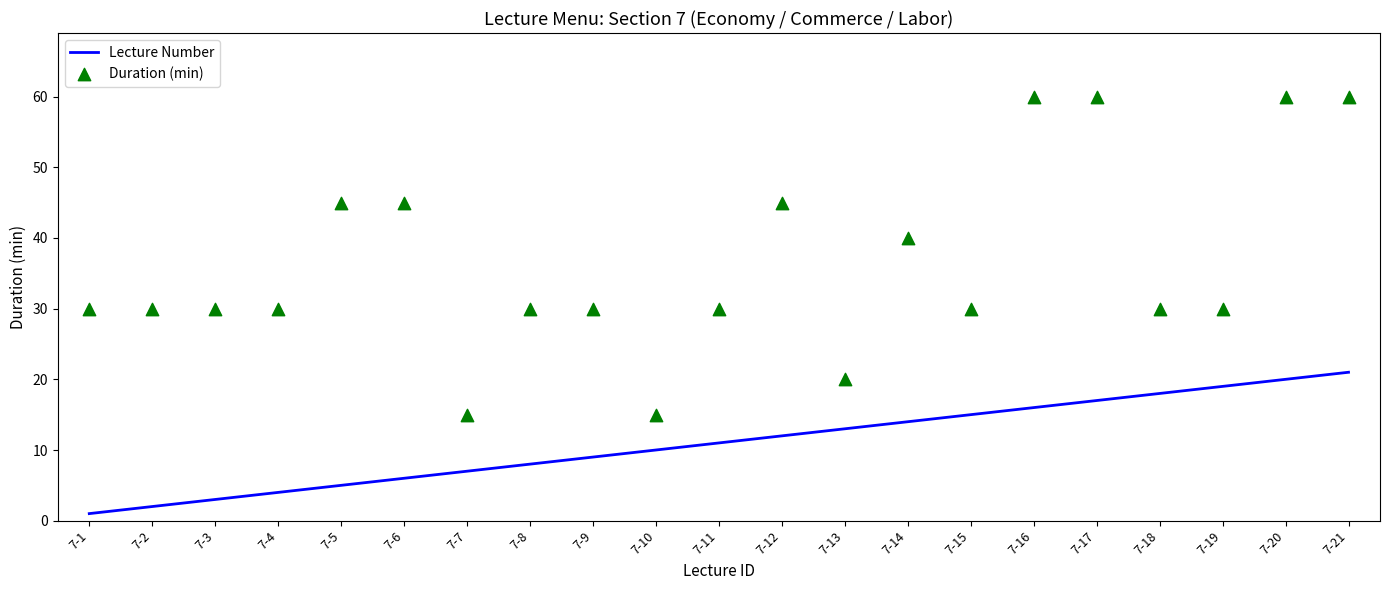

Is the value of Lecture Number at 7-21 greater than the value of Duration (min) at 7-21?

No